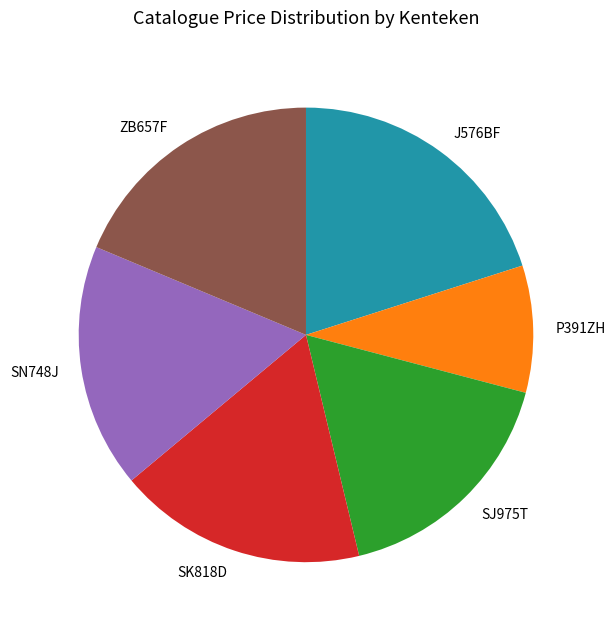

How many segments does this pie chart have?

6